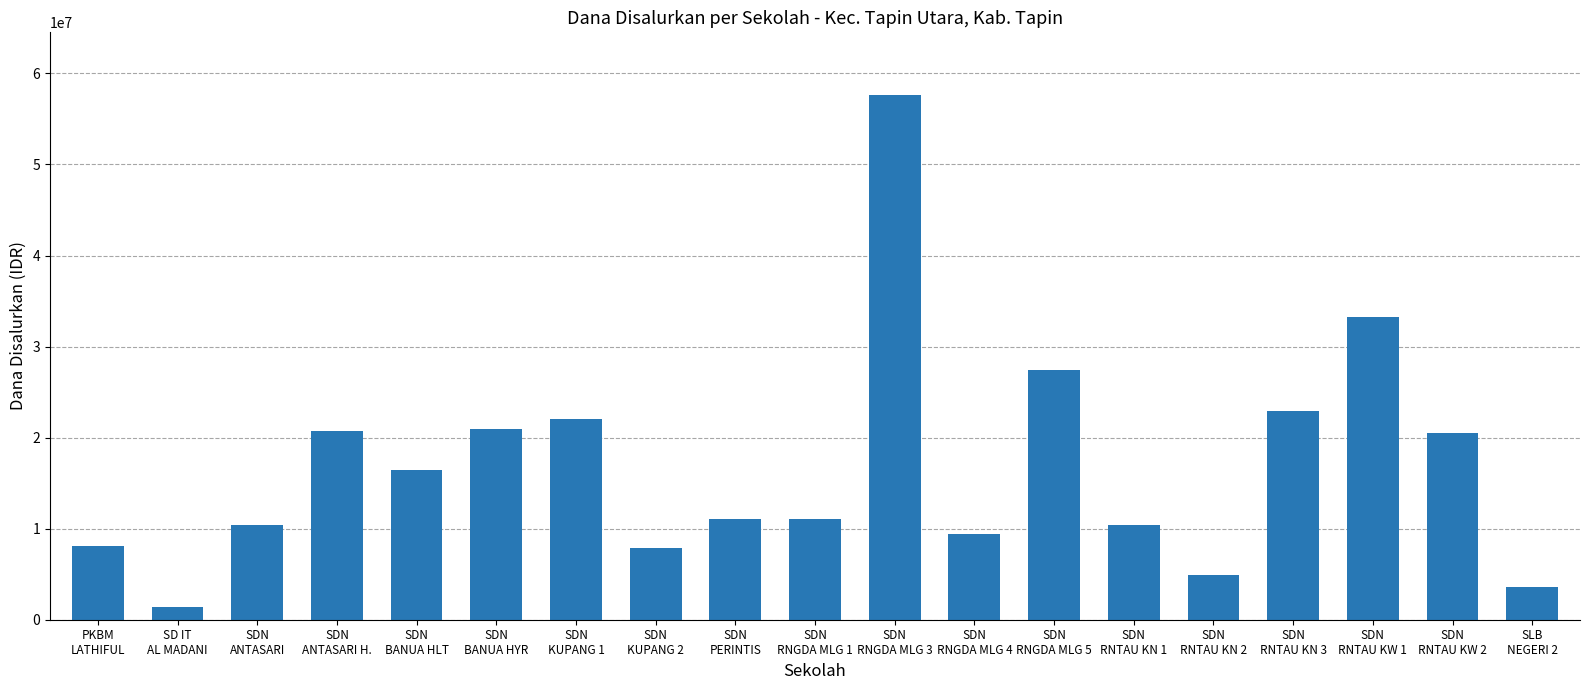

How many data points does each series have?

19